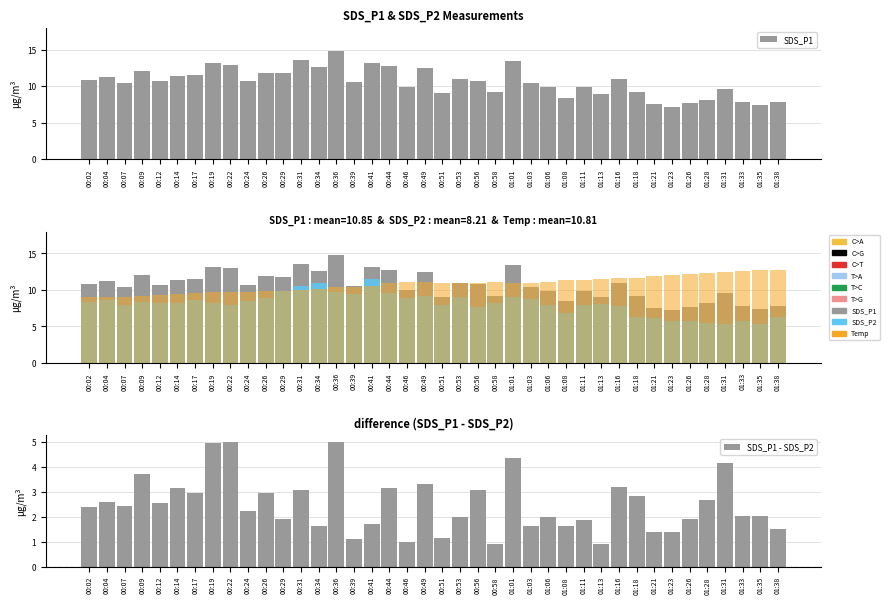

What is the maximum value for SDS_P1 - SDS_P2?

5.0